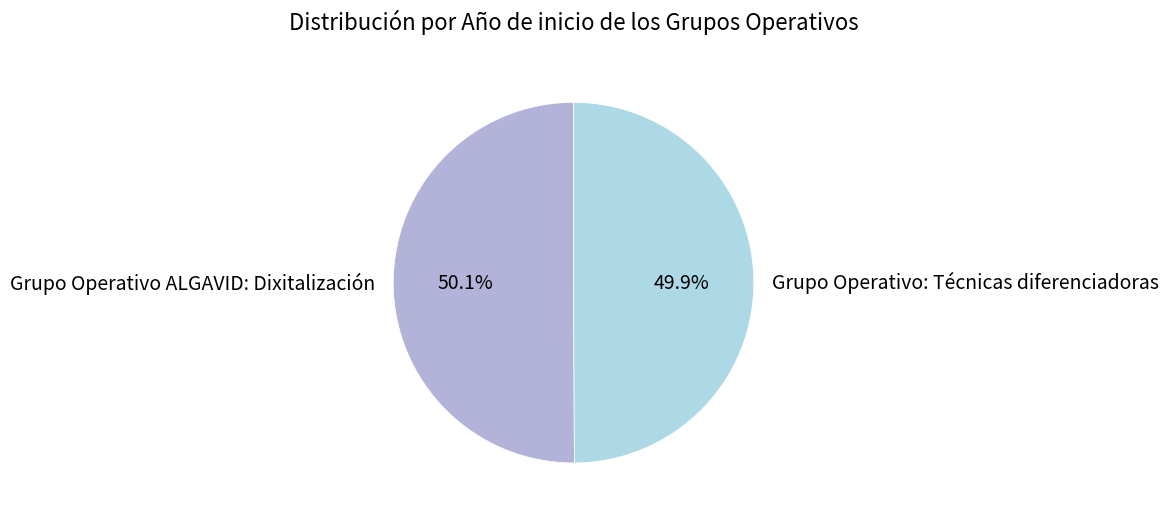

Does any single category account for the majority?

Yes